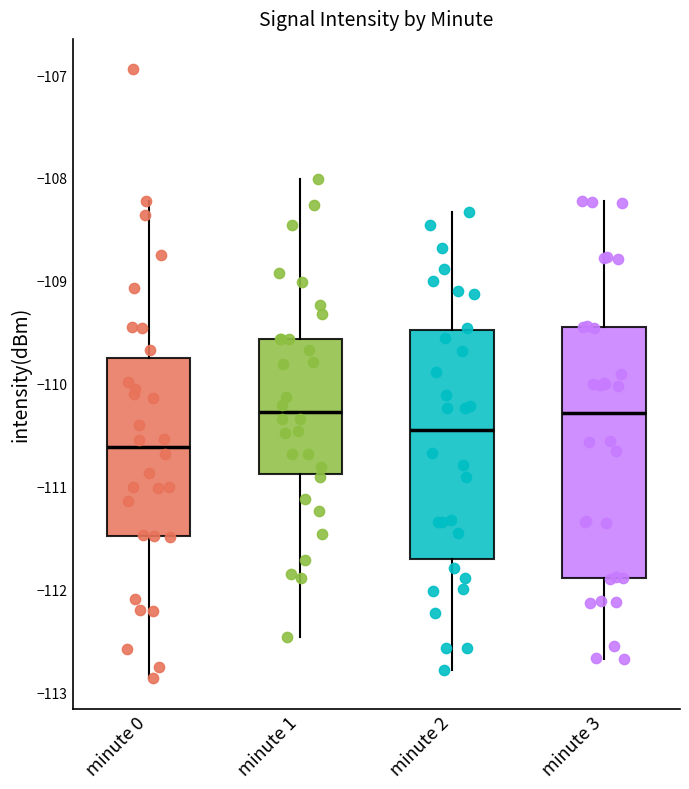

Comparing the boxes themselves (not the whiskers), which one is the tallest?

minute 3